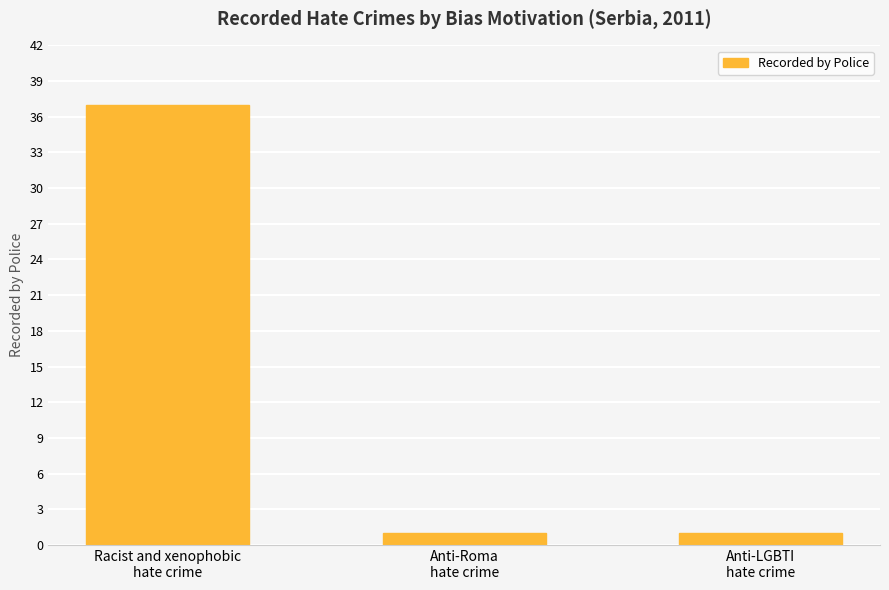

Count the number of categories in the chart.

3